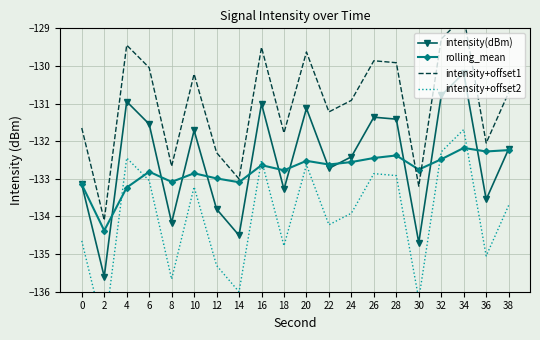

Is this an area chart (filled region under the line)?

No